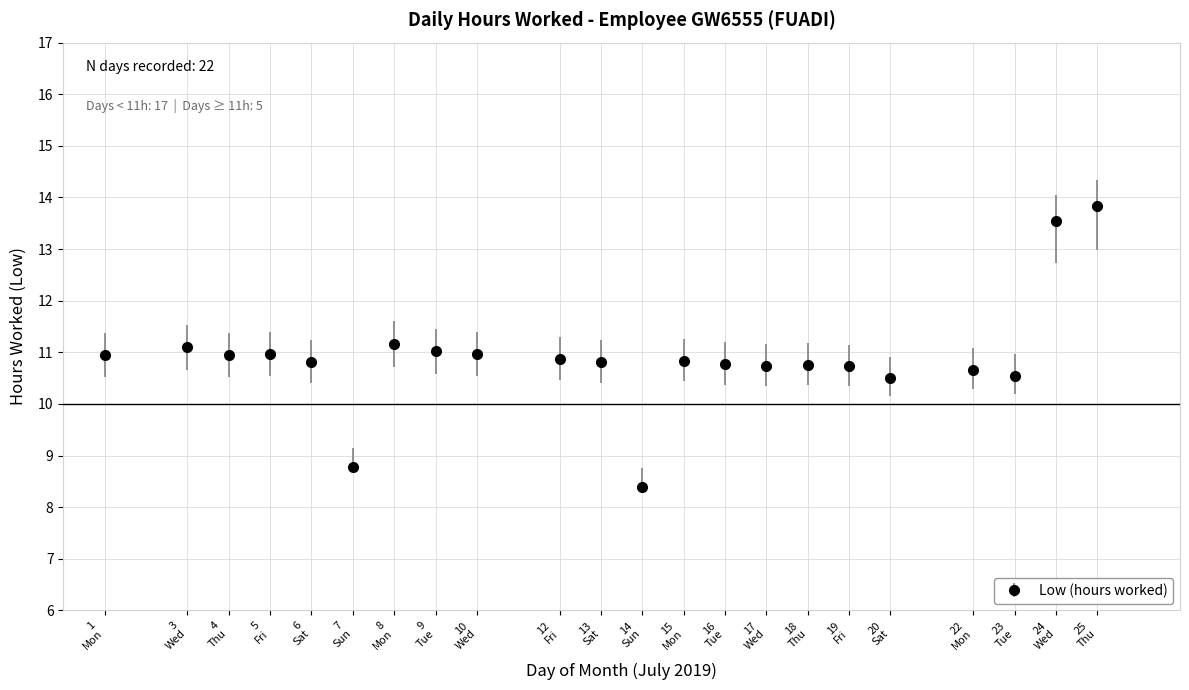

What is the difference between the maximum and minimum values?

5.4